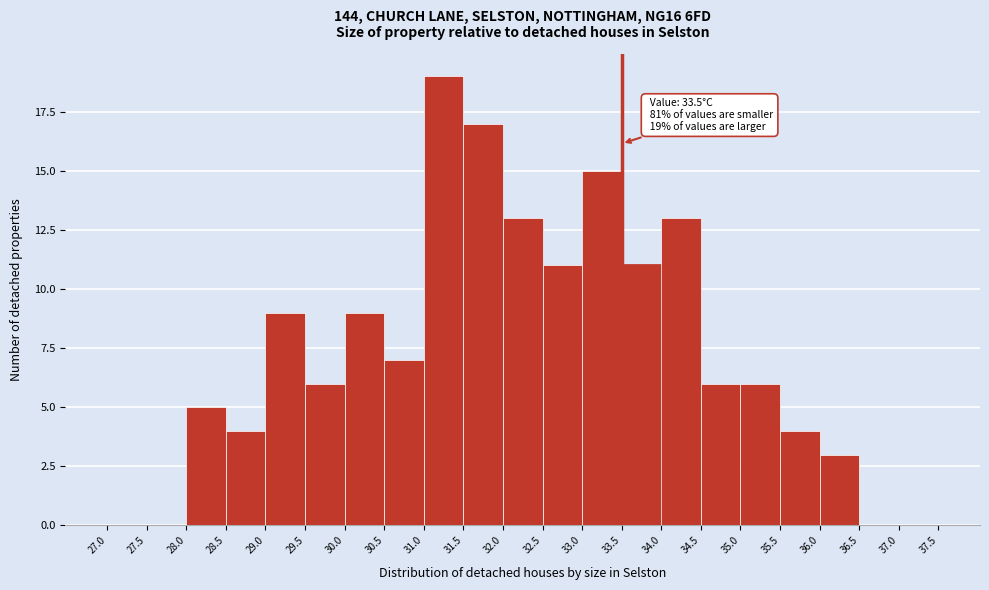

Which range on the x-axis has the tallest bar?

31.0 to 31.5